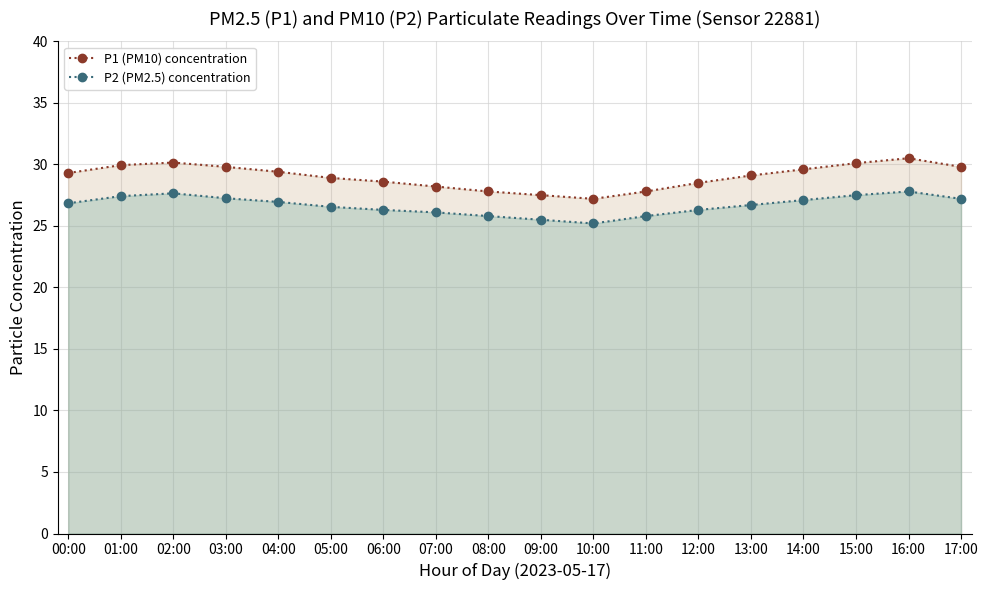

Which series has the widest spread of values?

P1 (PM10) concentration